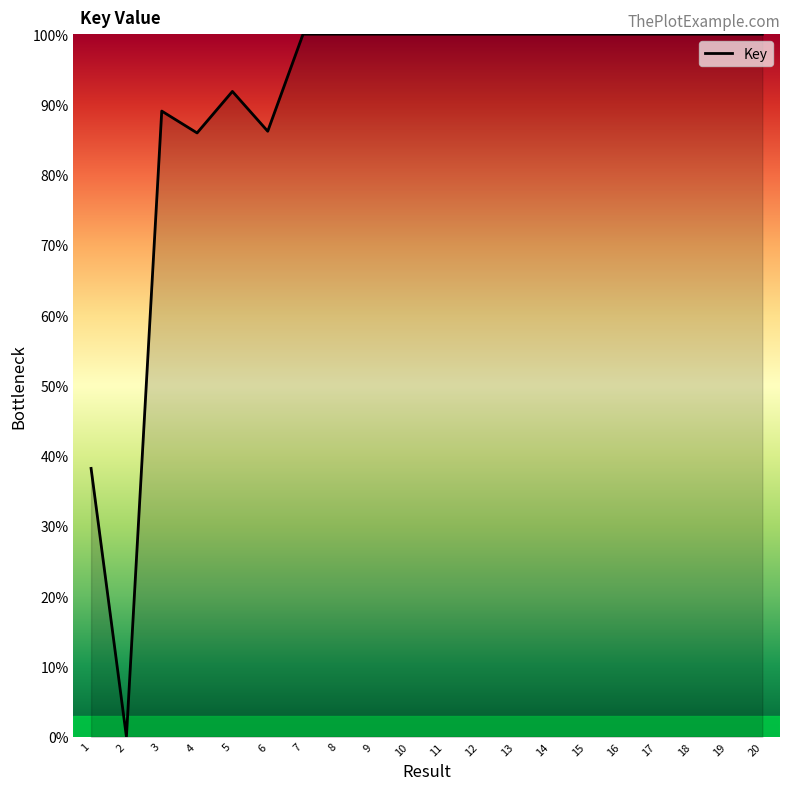

What is the approximate value at 16?

100.0